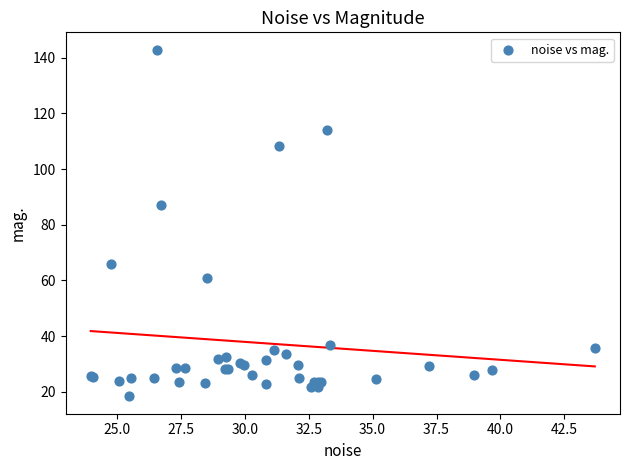

What Y value in the scatter plot is closest to 80?

87.3